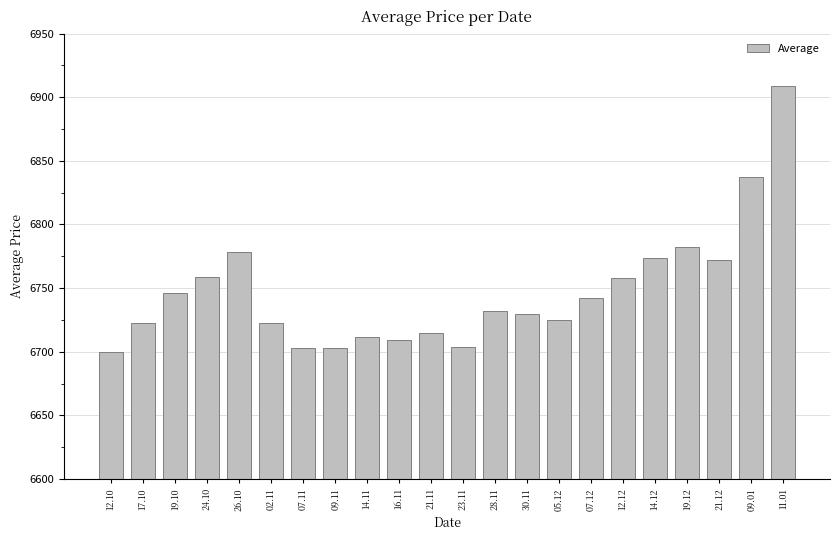

What position from the left is 07.12?

16